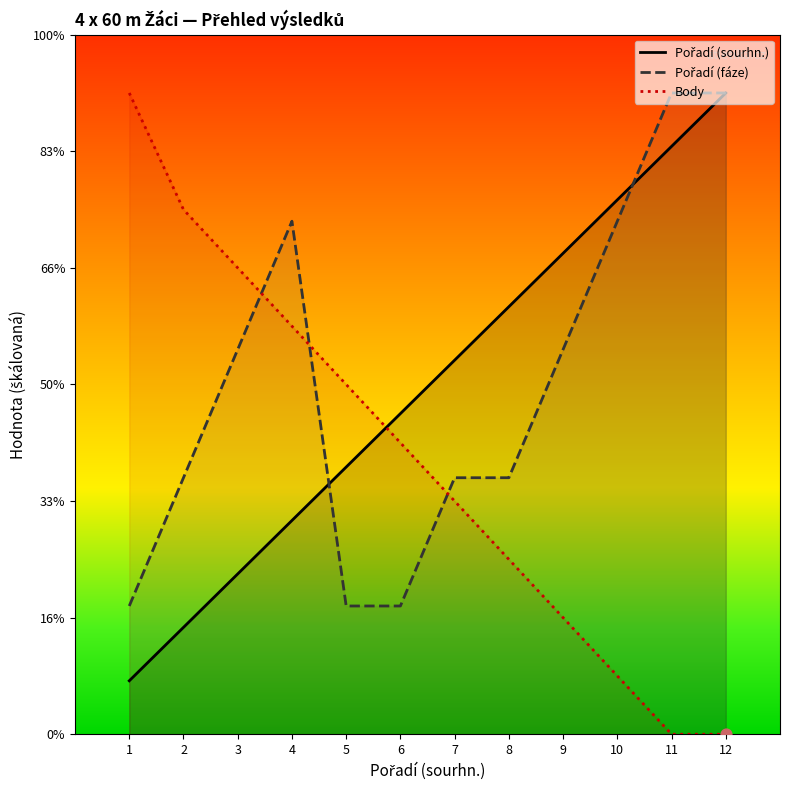

Which series contains the highest Y value?

Pořadí (sourhn.)